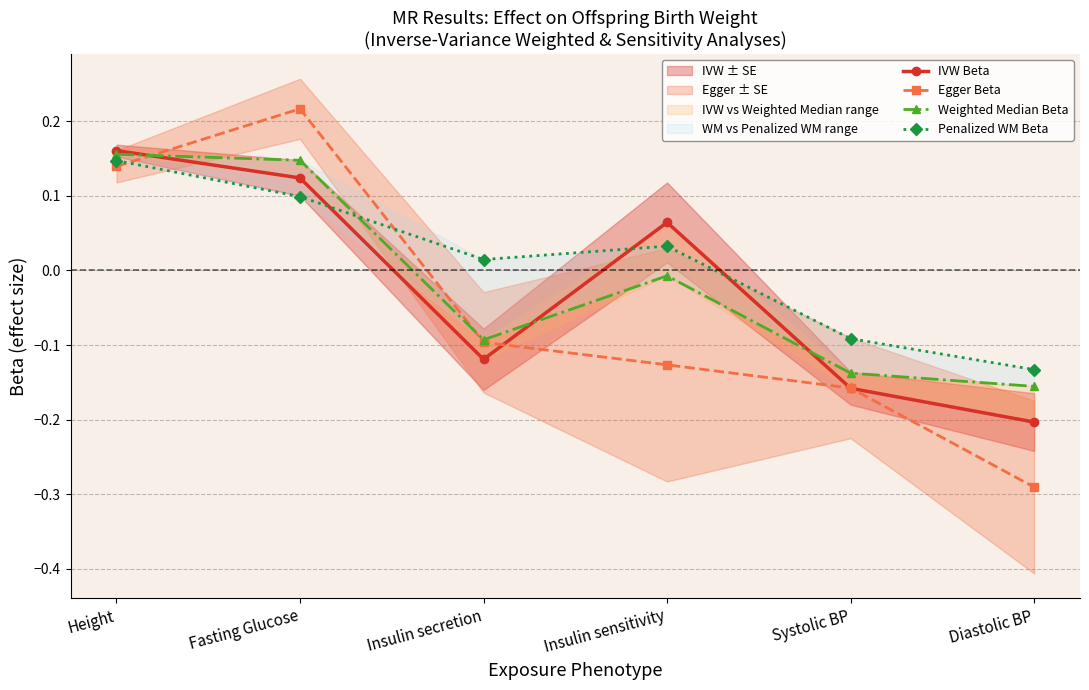

Where is the first local minimum for IVW Beta?

Insulin secretion